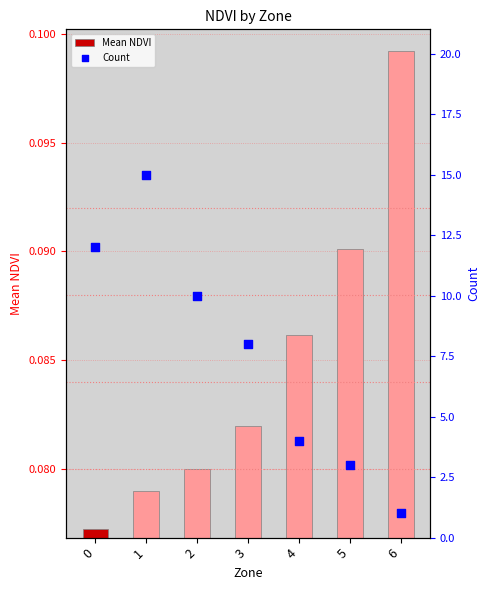

Is the value of Count at 5 greater than the value of Mean NDVI at 4?

Yes